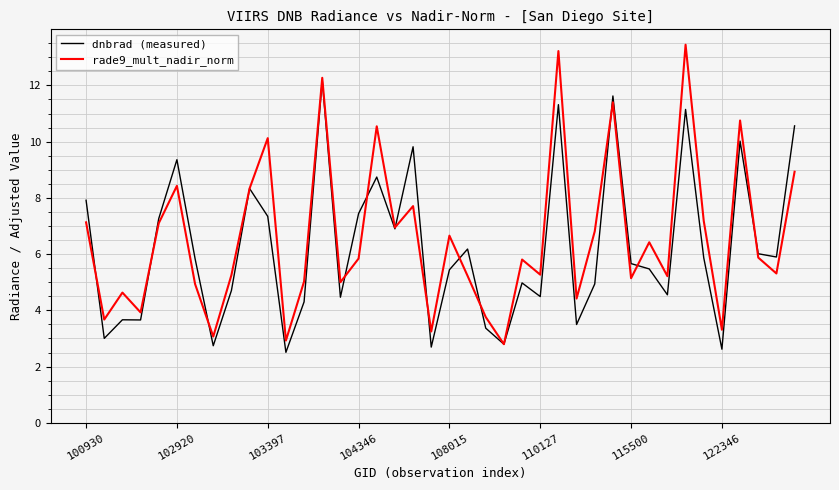

What is the difference between the second highest and second lowest values in the rade9_mult_nadir_norm series?

10.3